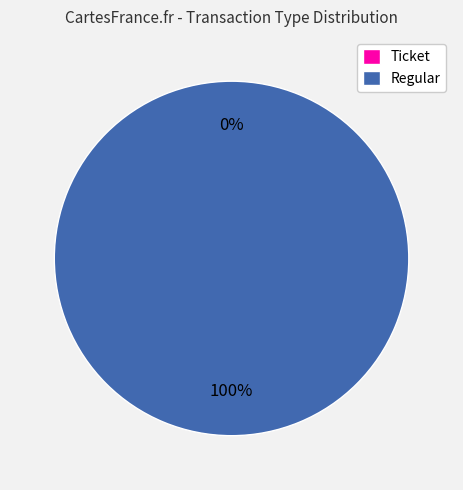

True or false: Regular accounts for 100% of the total.

True